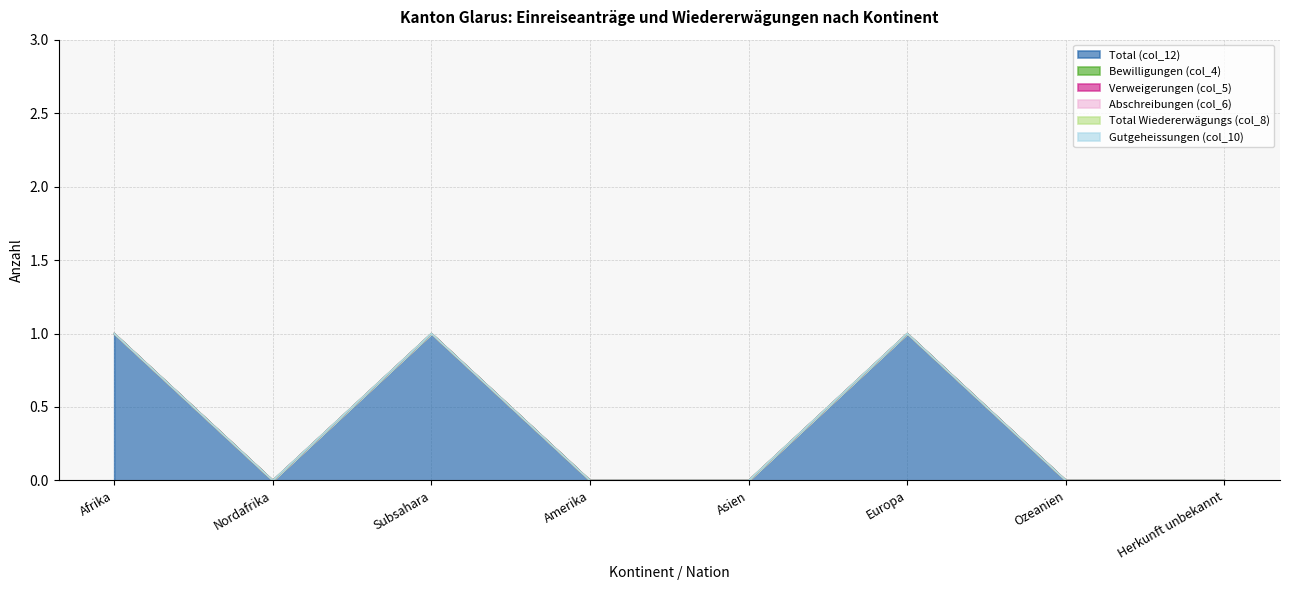

At which category does the chart reach its minimum across all series?

Nordafrika